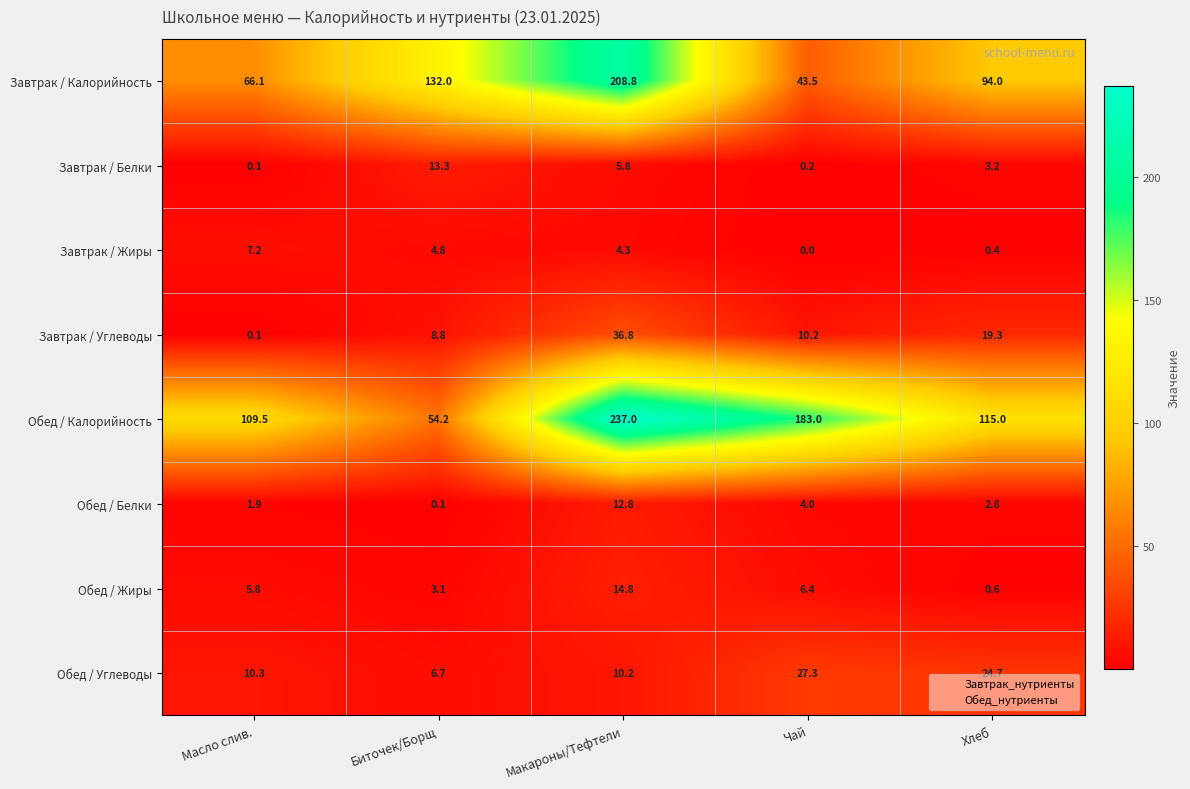

Where is Обед / Калорийность nearest to the value 145?

Хлеб